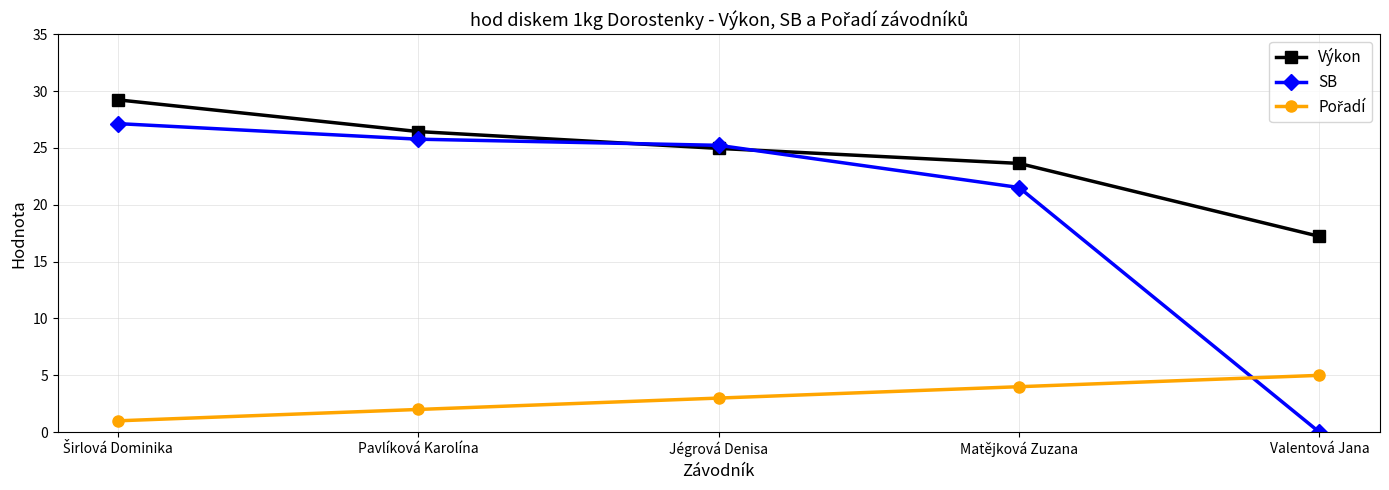

Where is SB nearest to the value 13?

Matějková Zuzana